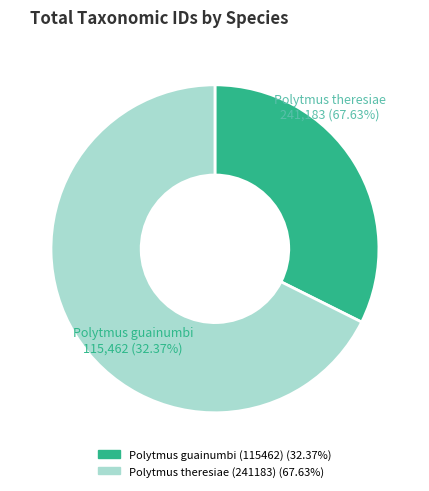

Combined, do Polytmus guainumbi (115462) (32.37%) and Polytmus theresiae (241183) (67.63%) account for over 50%?

Yes